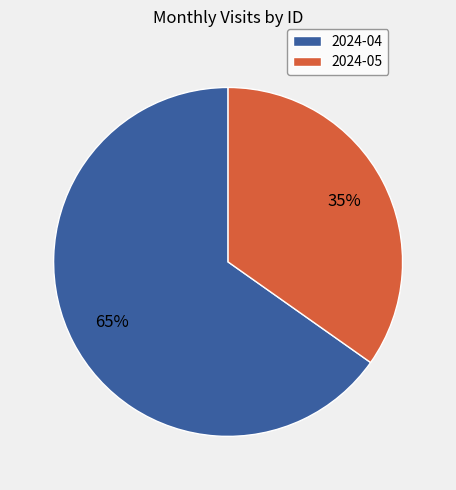

What percentage is the 2024-04 slice, to the nearest percent?

65%